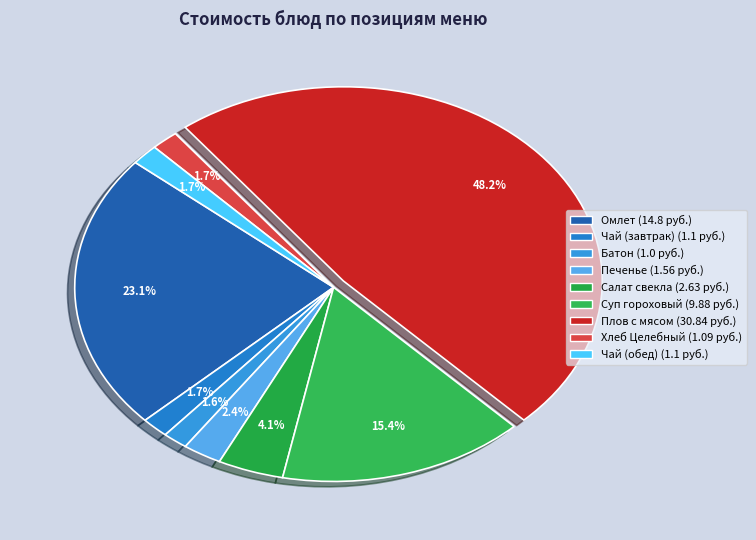

Which slice is the smallest?

Батон